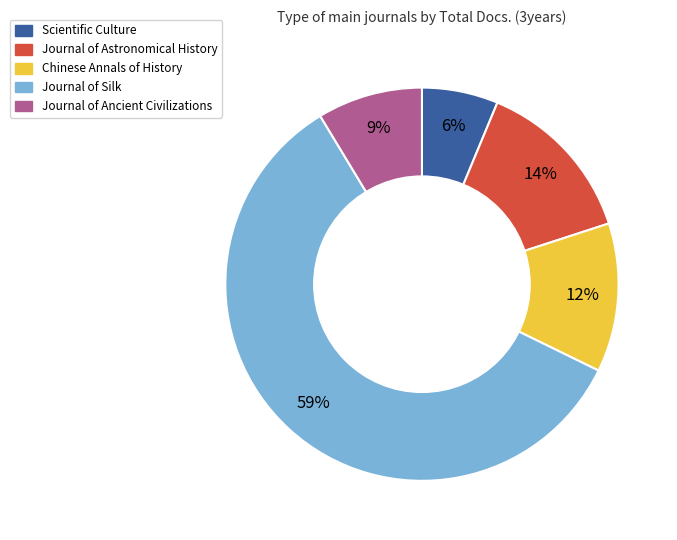

Is it true that Journal of Ancient Civilizations is 9% of the pie?

True